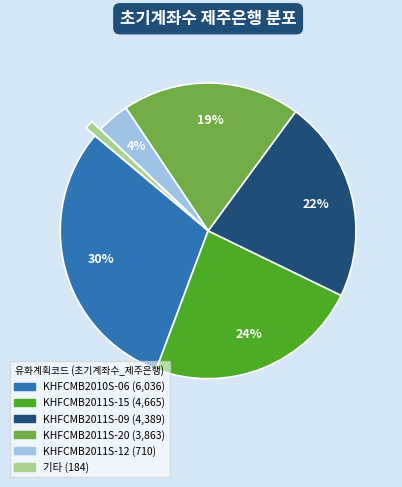

Count the number of slices in the pie.

6